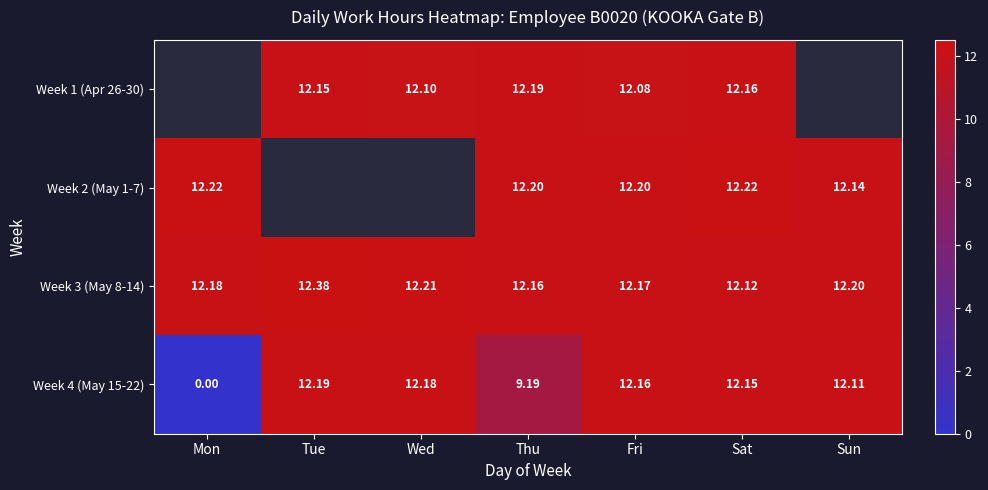

How many categories are shown in the chart?

7